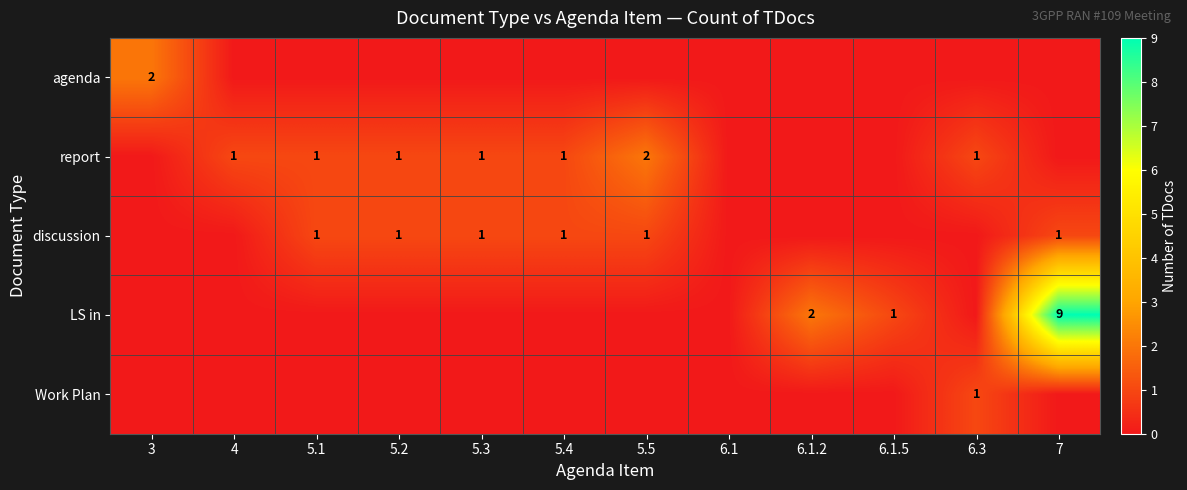

Is it true that discussion equals 1 at 5.1?

True